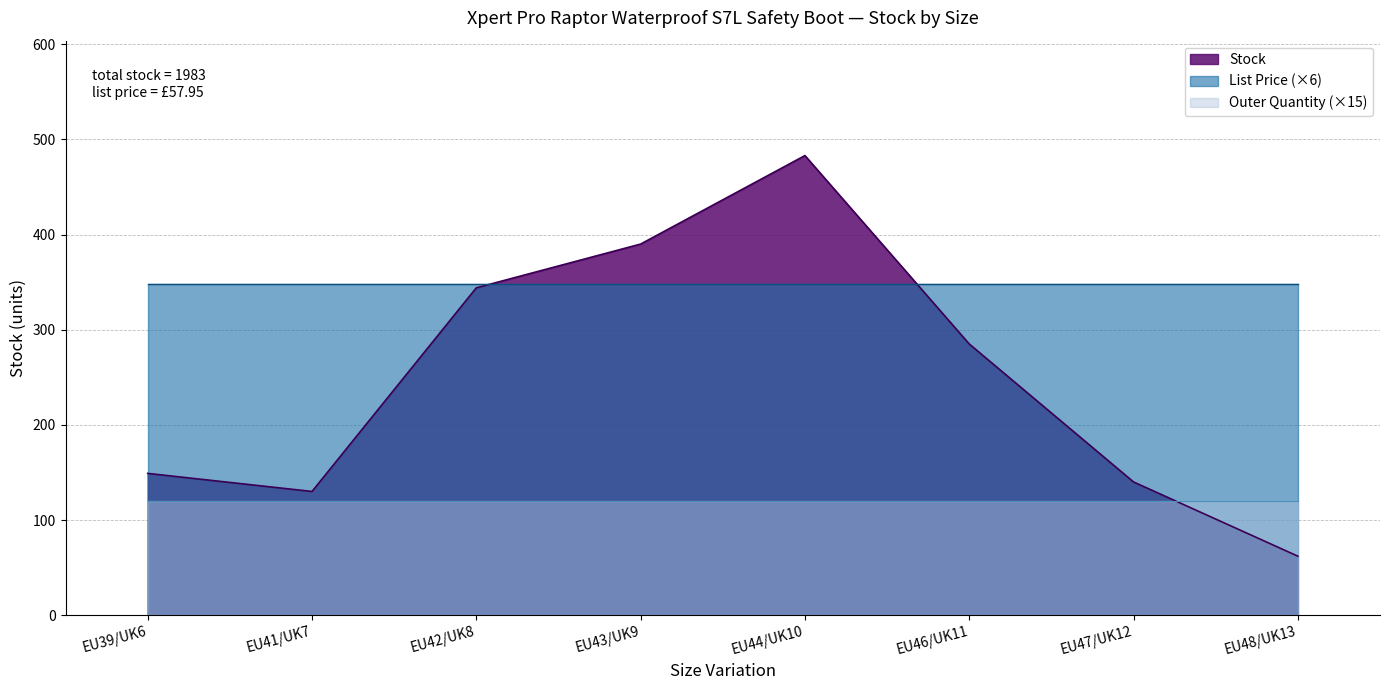

Between EU41/UK7 and EU46/UK11, which is larger?

EU46/UK11